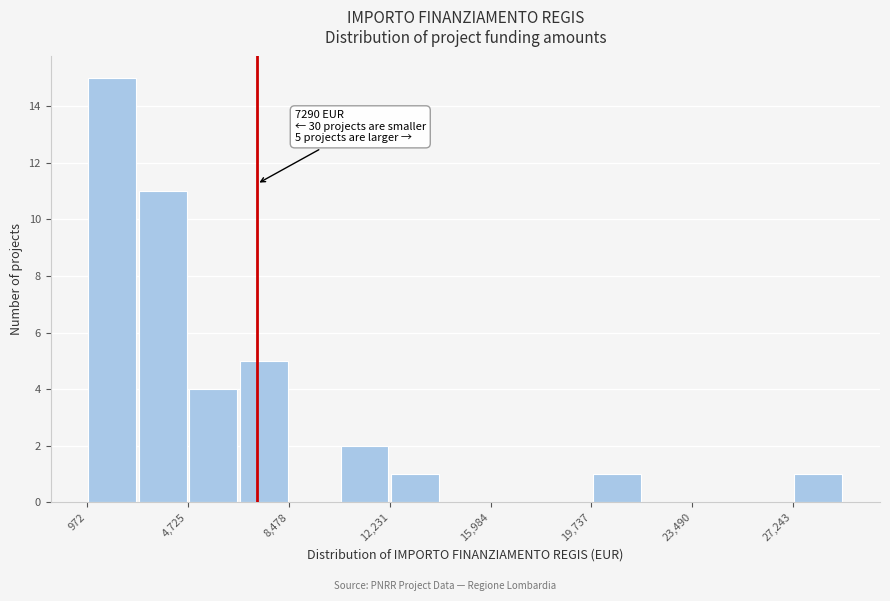

Around what value on the x-axis is the tallest bar? Give the approximate position of its centre, as read against the axis.

2000